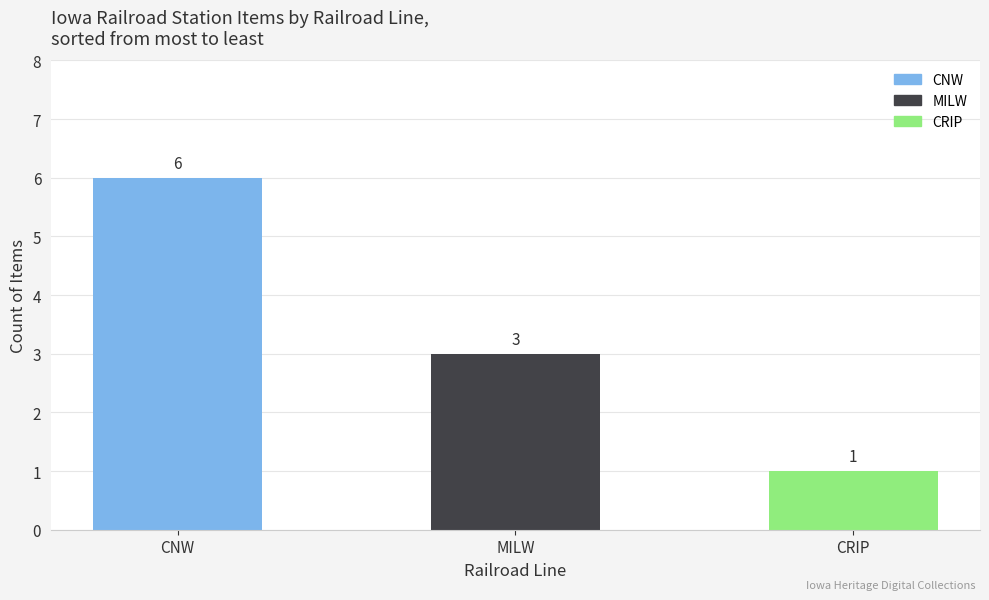

How many values are between 1 and 6?

3